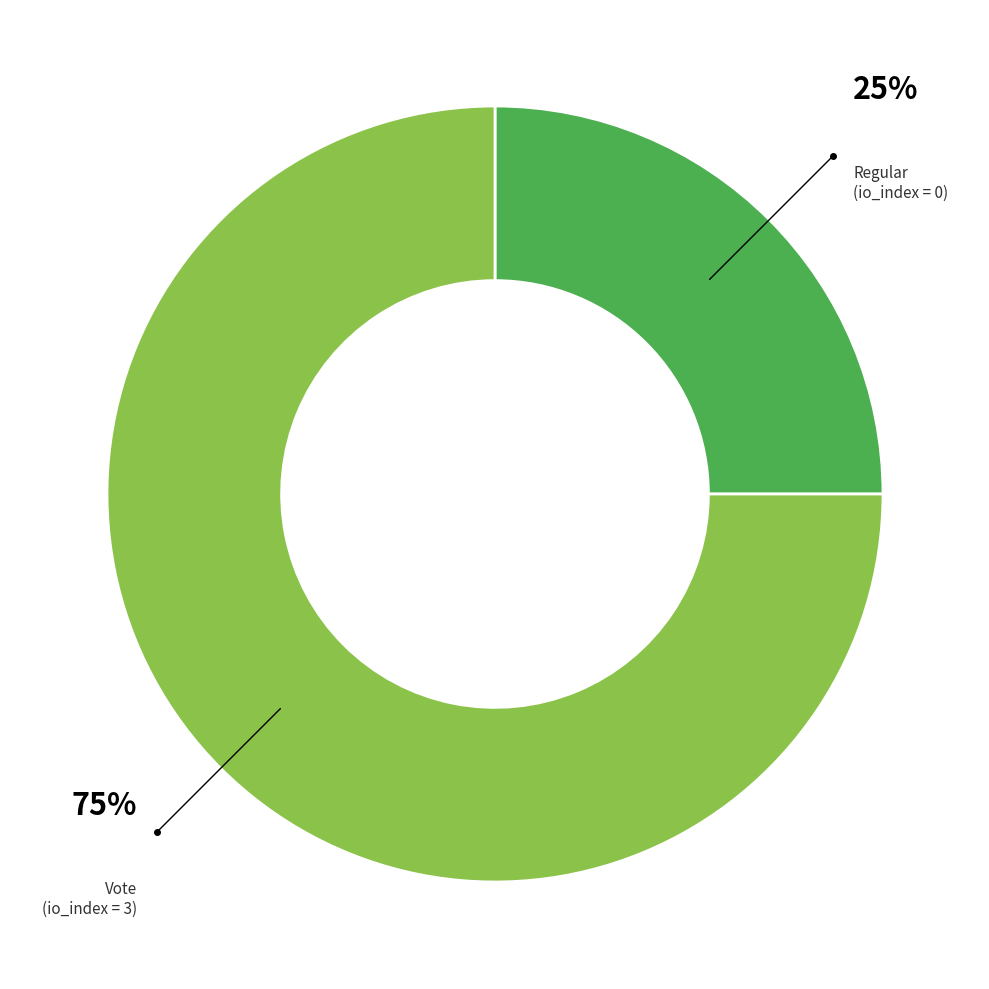

To the nearest percent, what is the average slice percentage?

50%